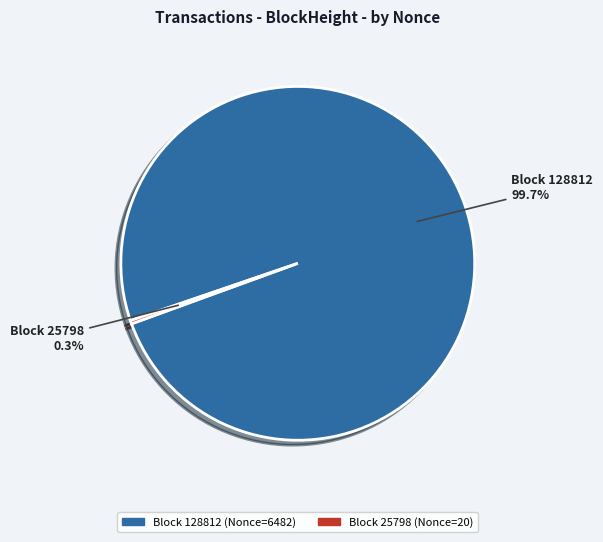

Is there any slice that represents more than half of the pie?

Yes